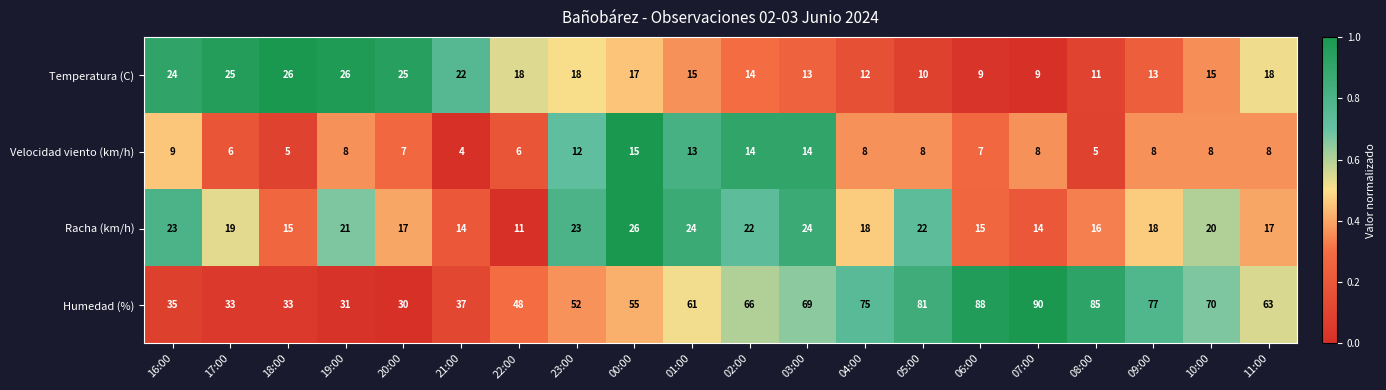

Which label corresponds to the largest value in the chart?

07:00